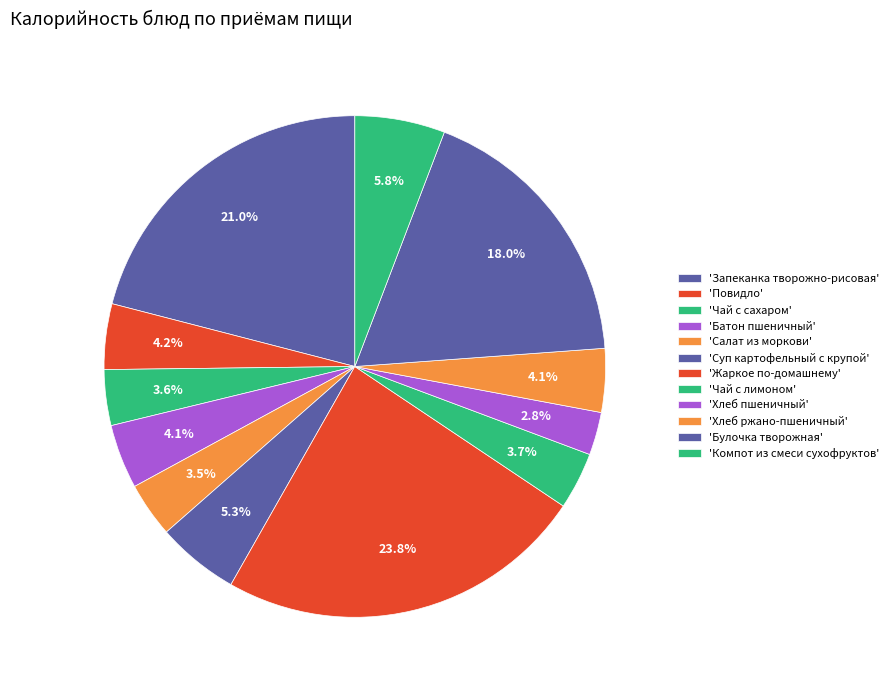

Does any single category account for the majority?

No